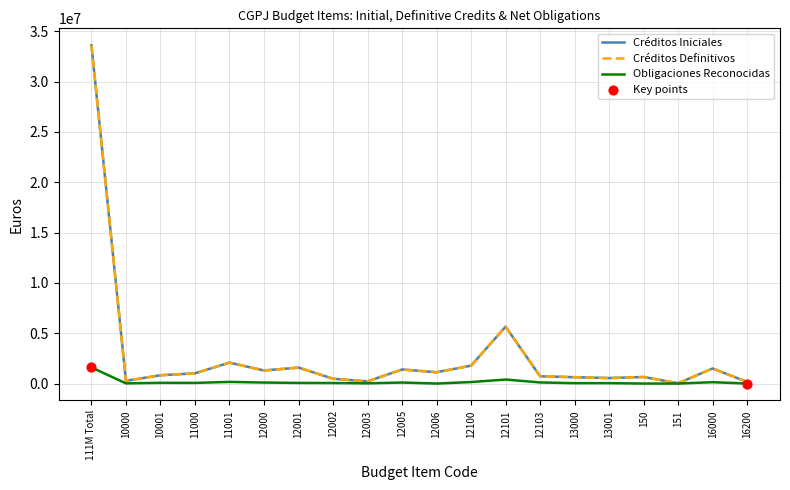

Is this an area chart (filled region under the line)?

No